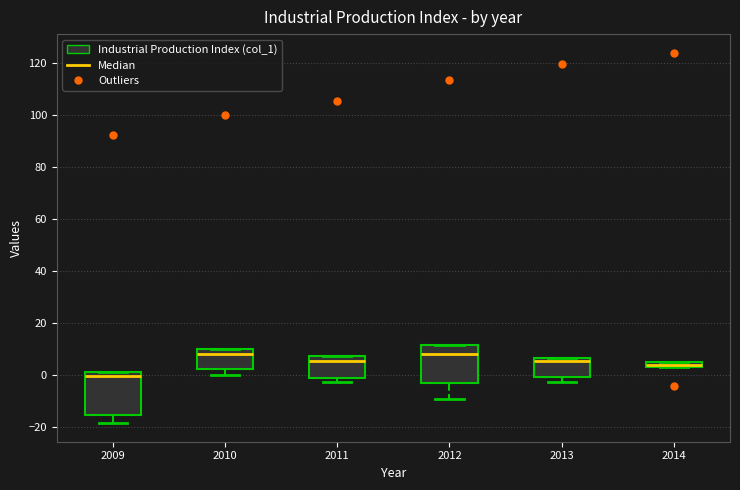

Which box is the tallest, from its lower edge to its upper edge?

2009